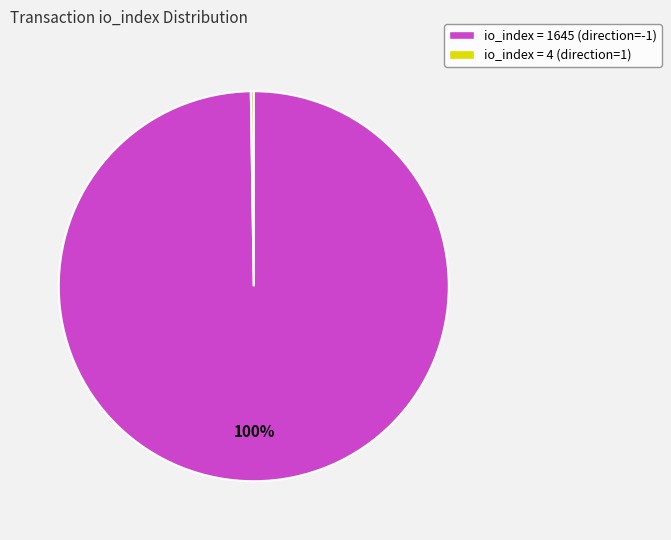

Does any single category account for the majority?

Yes